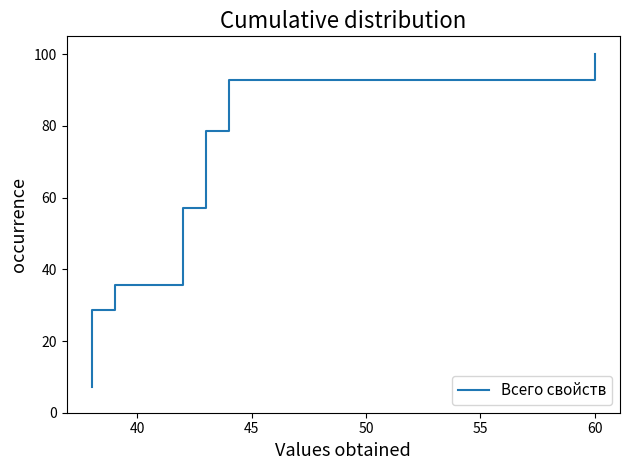

Does the chart display data point markers on the line(s)?

No